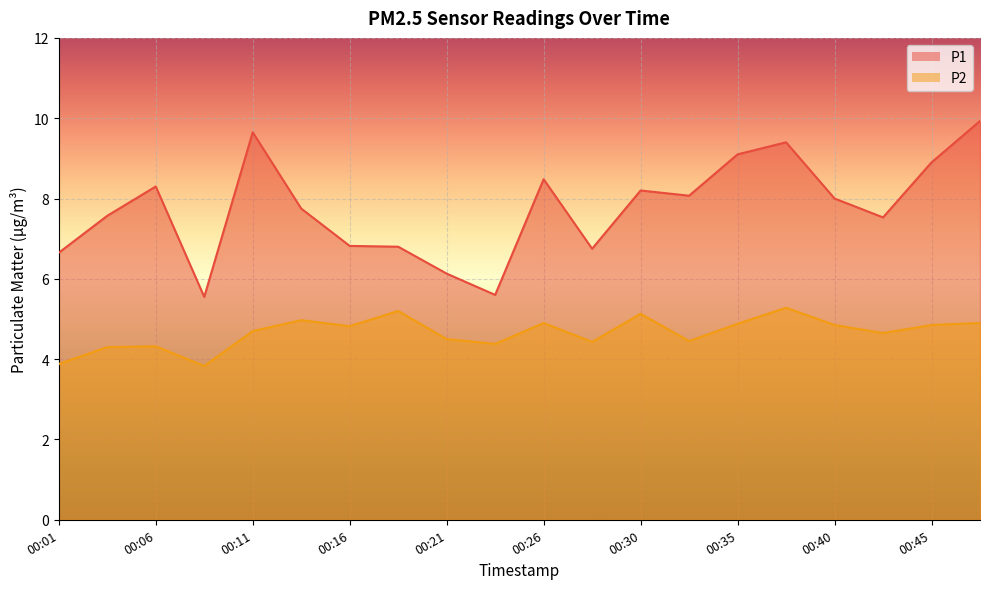

What is the average value of the P2 series?

4.7